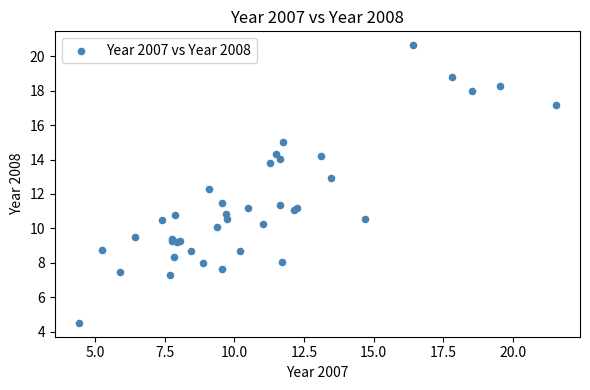

What Y value in the scatter plot is closest to 12?

12.3